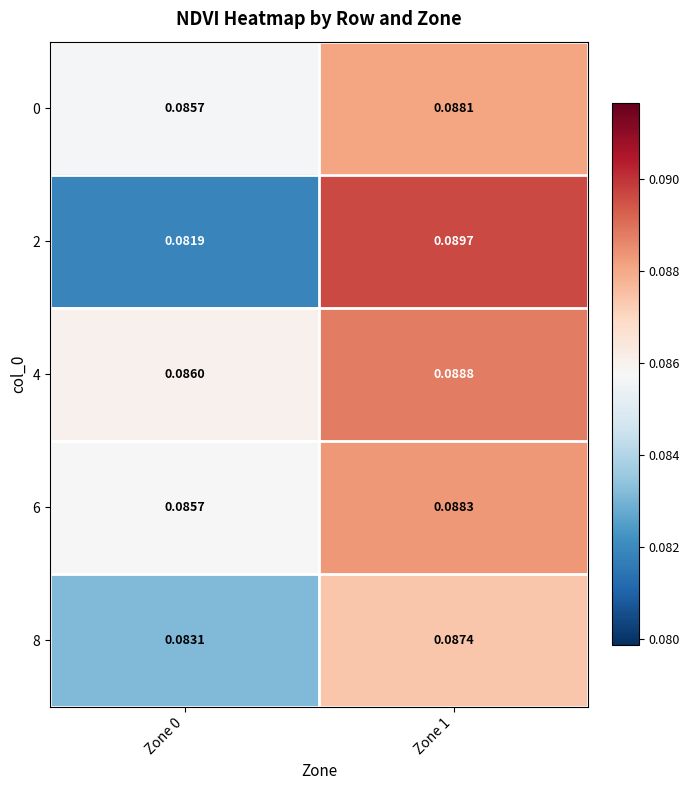

Is the value of 8 at Zone 0 greater than the value of 4 at Zone 0?

No